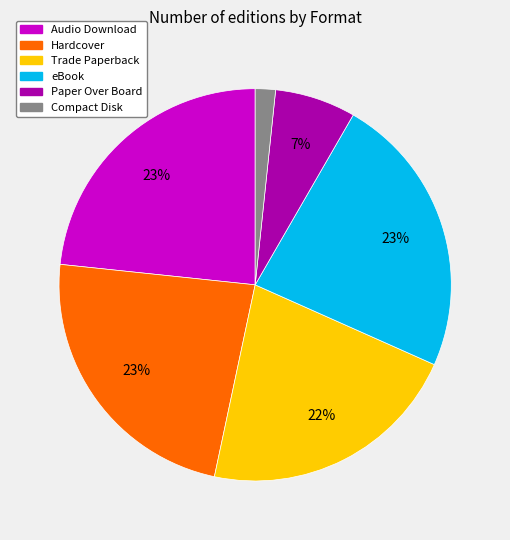

Which has a higher value, Audio Download or Paper Over Board?

Audio Download